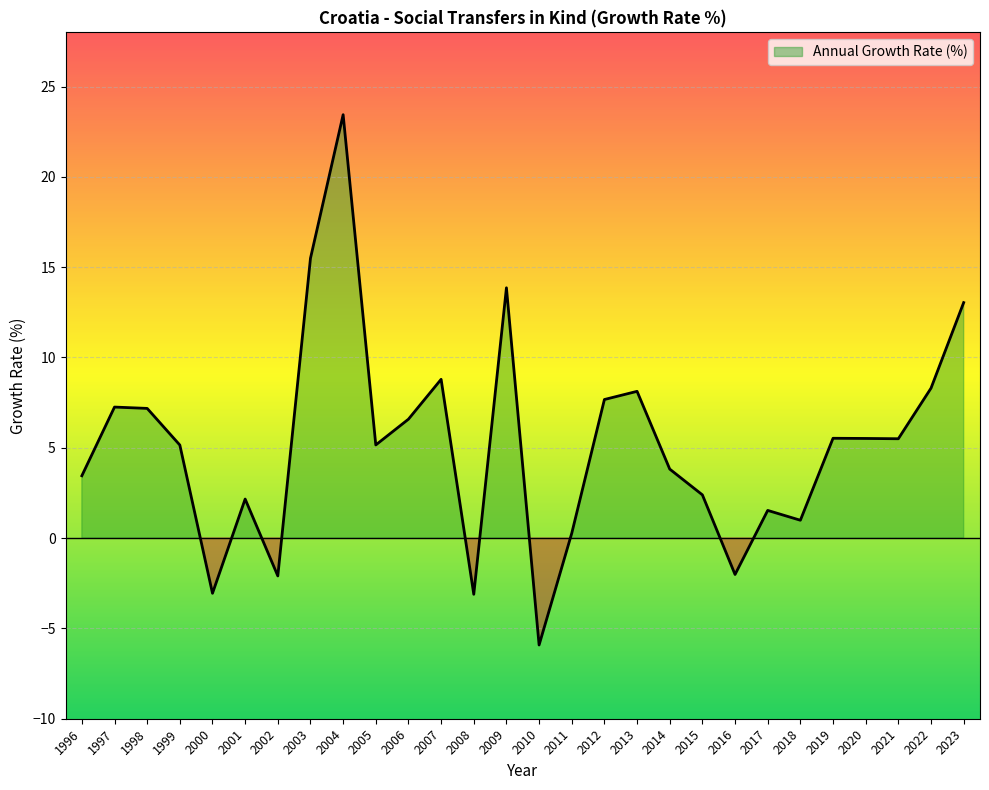

Where is the first local maximum?

1997